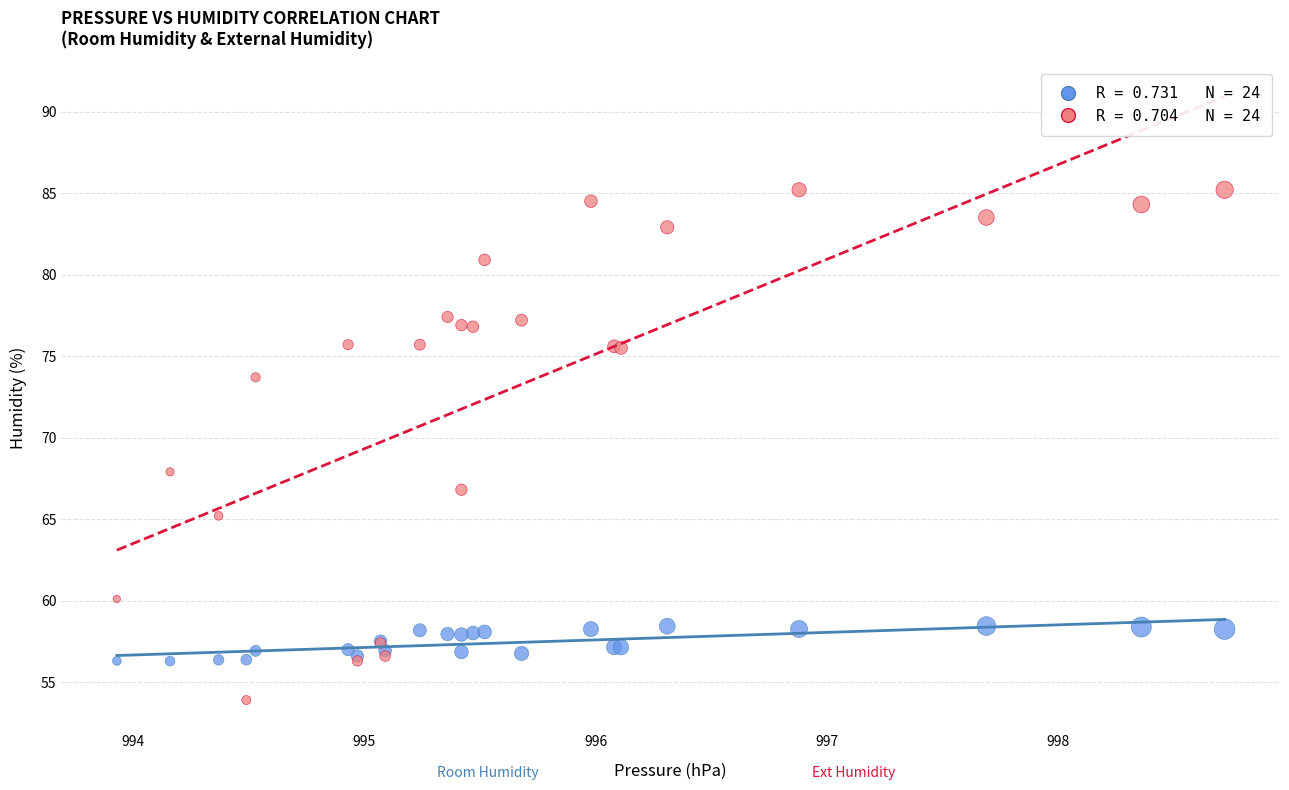

Across all series, what Y value is closest to 69?

67.9